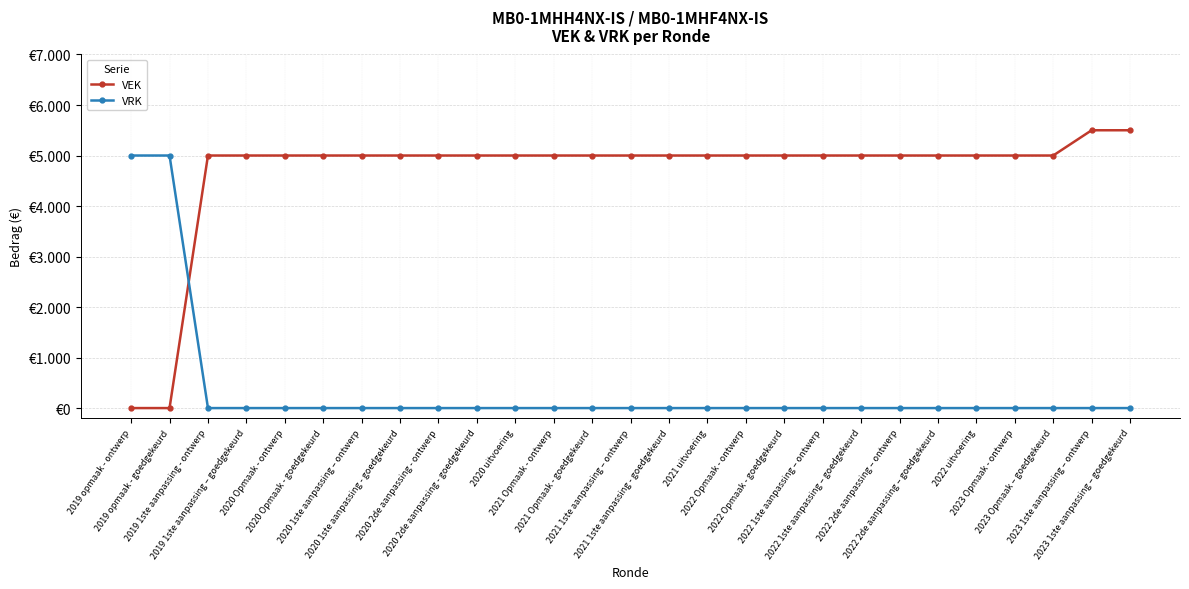

What are all the series names shown in the legend?

VEK, VRK